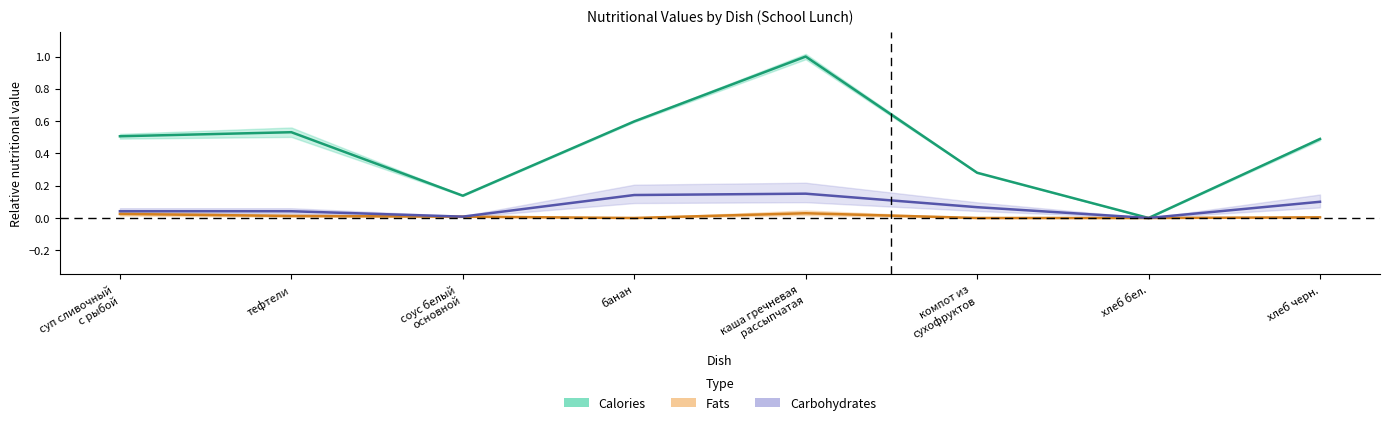

What position from the right is компот из
сухофруктов?

3